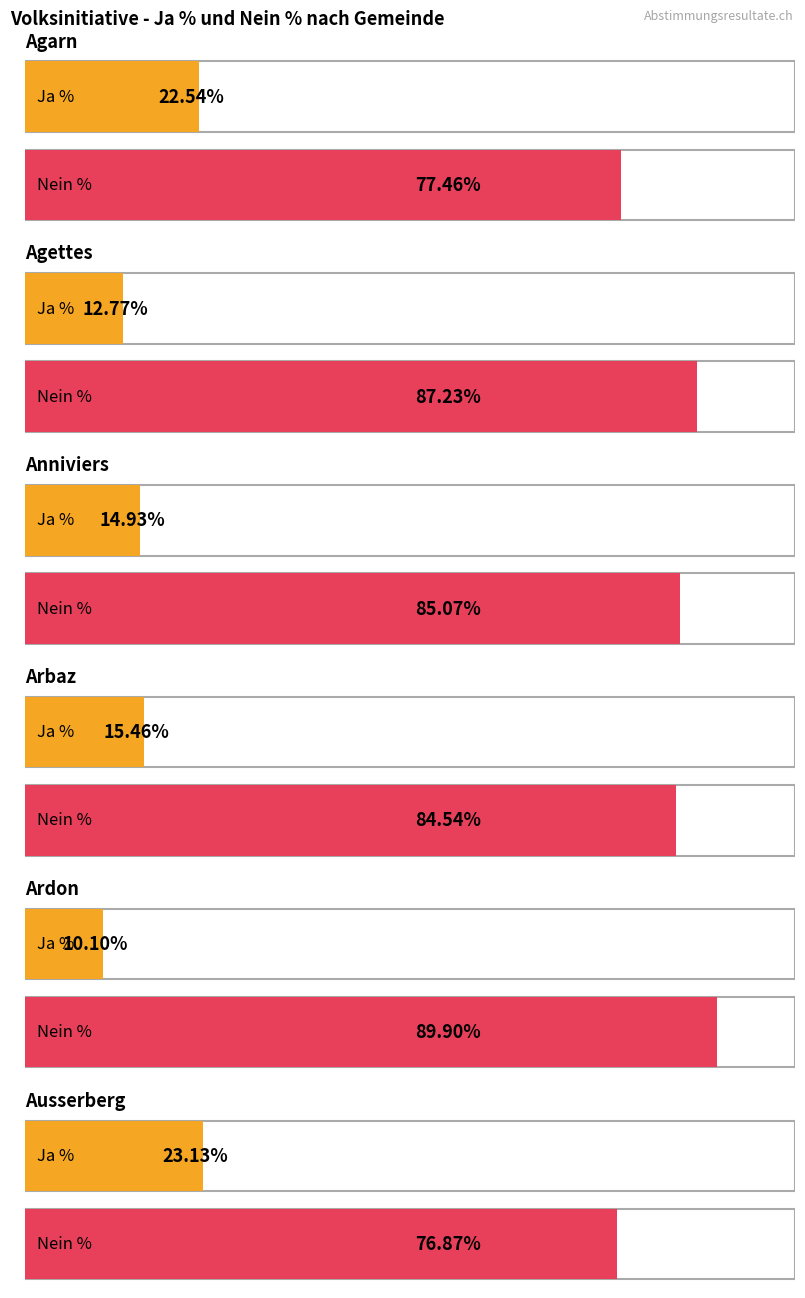

What is the label of the 3rd bar from the left?

Anniviers